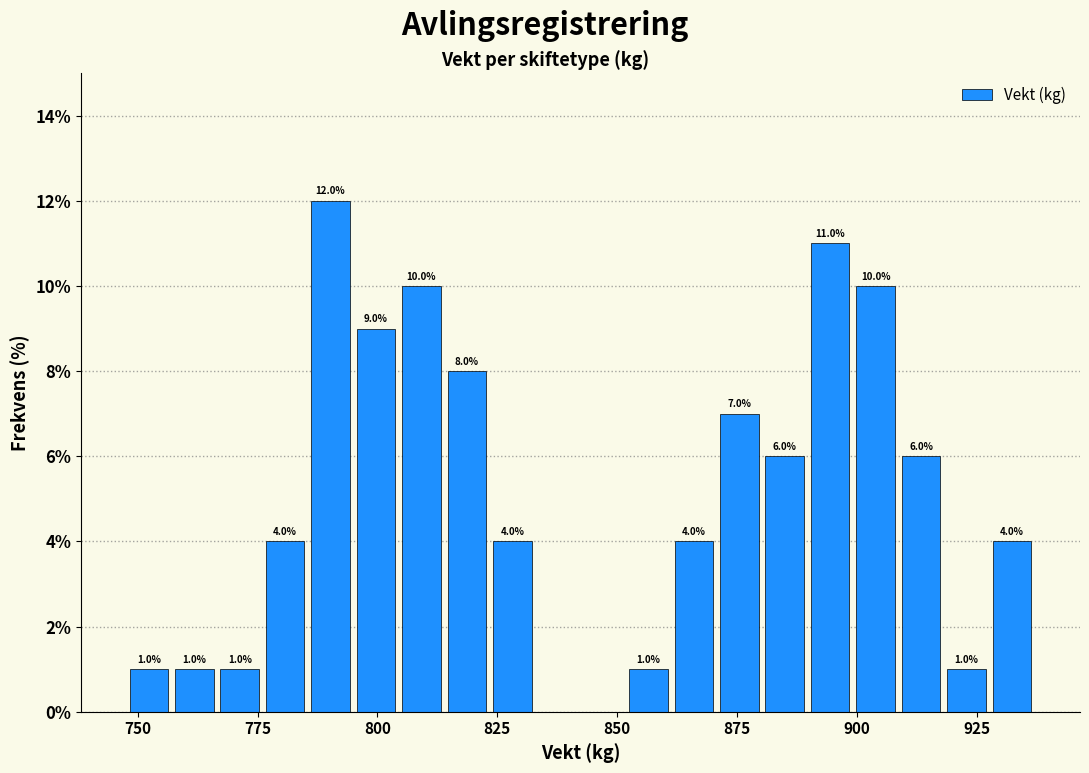

Around what value on the x-axis is the tallest bar? Give the approximate position of its centre, as read against the axis.

790